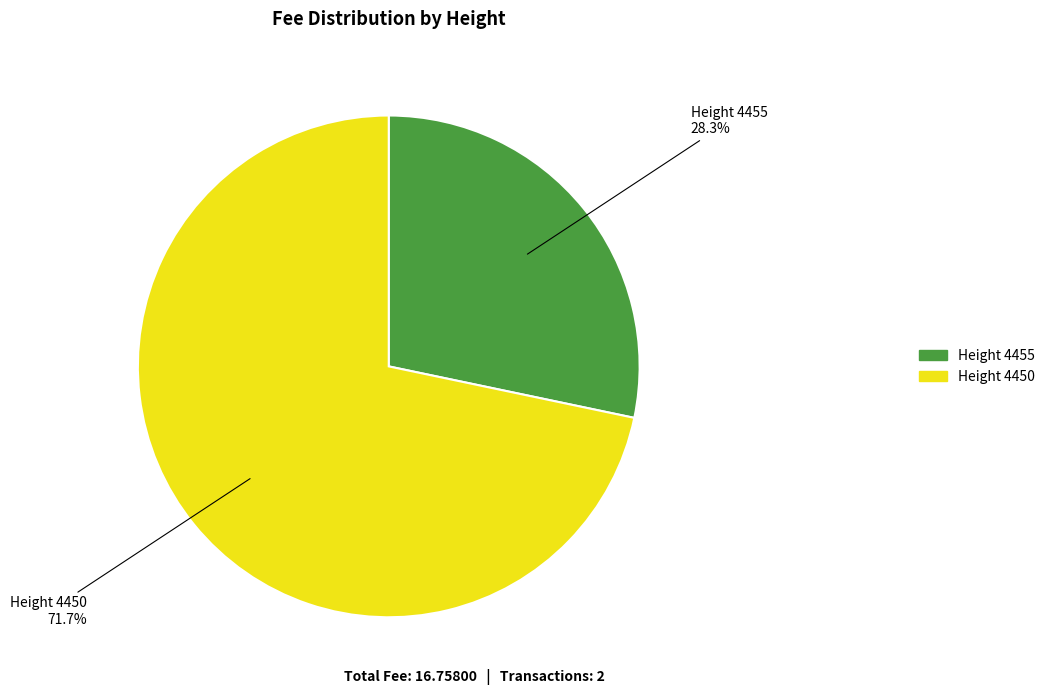

Does any single category account for the majority?

Yes